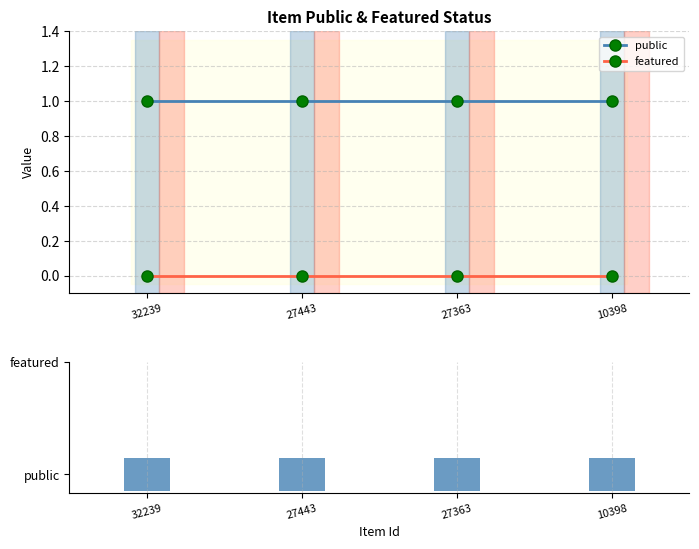

At which category does the chart reach its peak across all series?

32239